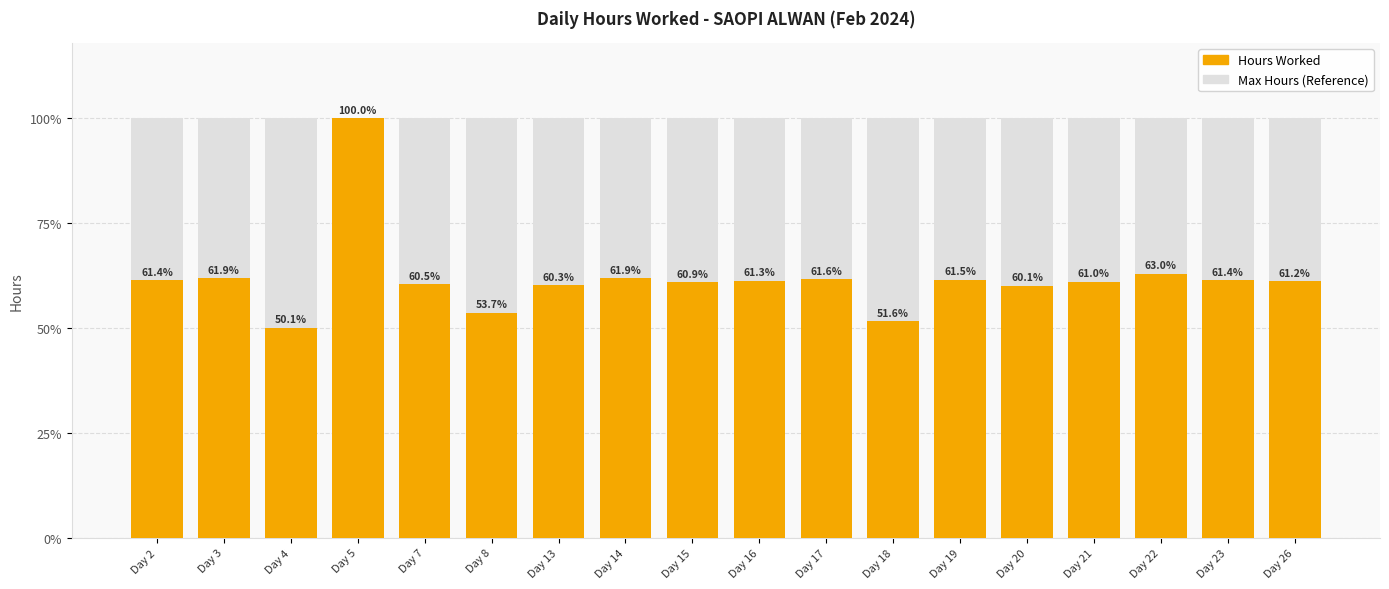

What is the value of the Hours Worked bar at the 12th from the left?

9.3